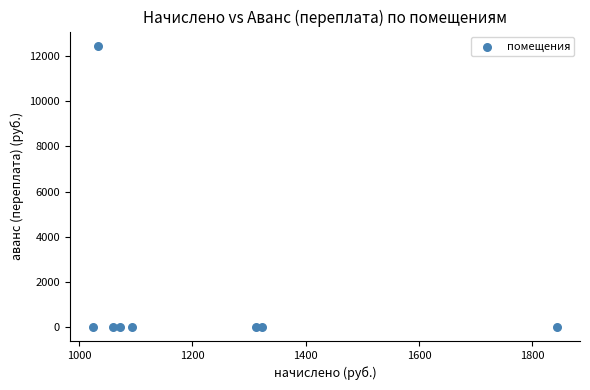

What is the average Y value?

1557.9